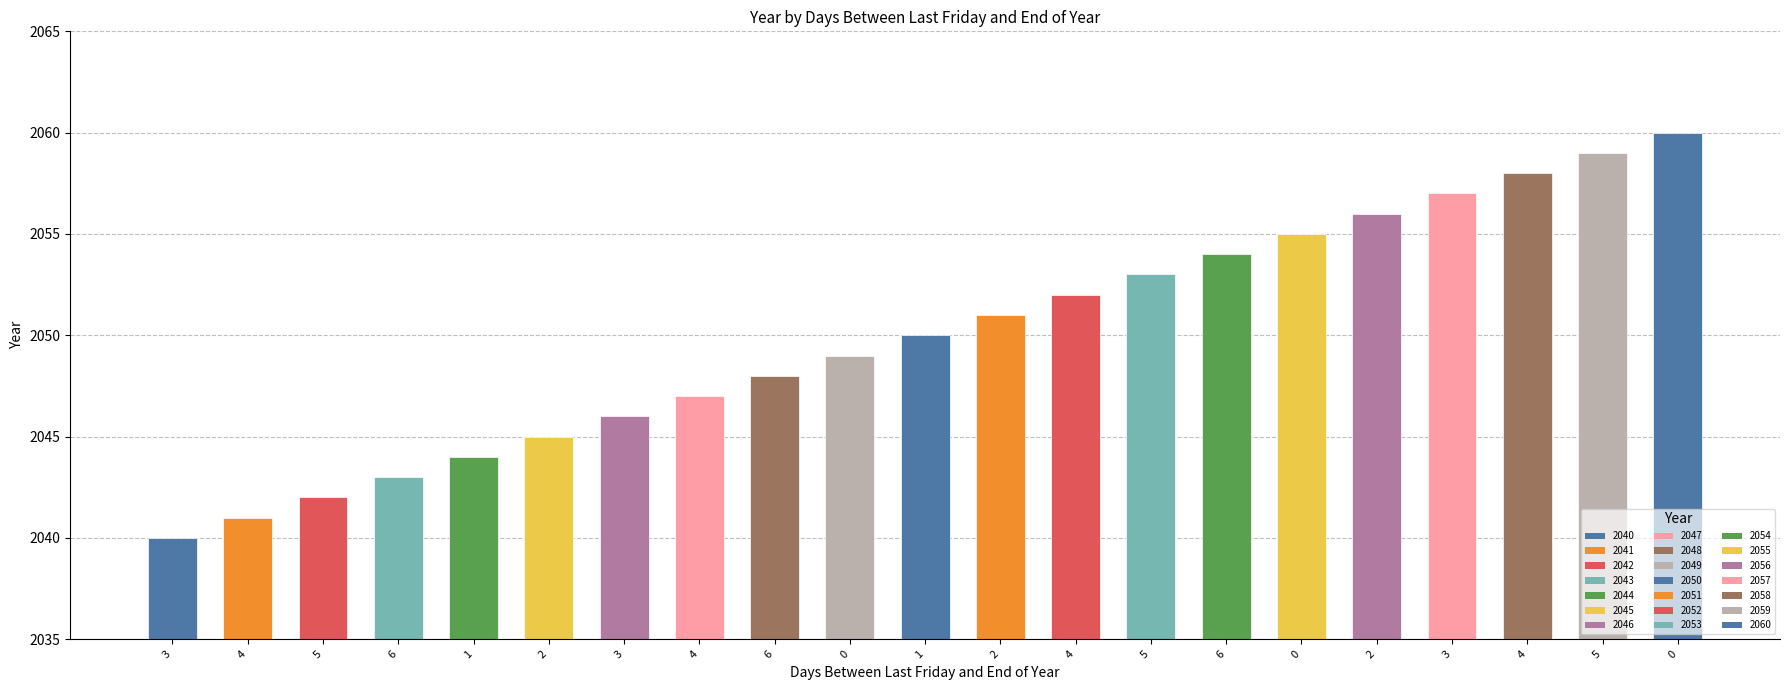

True or false: the data shows 2891 at 3.

False